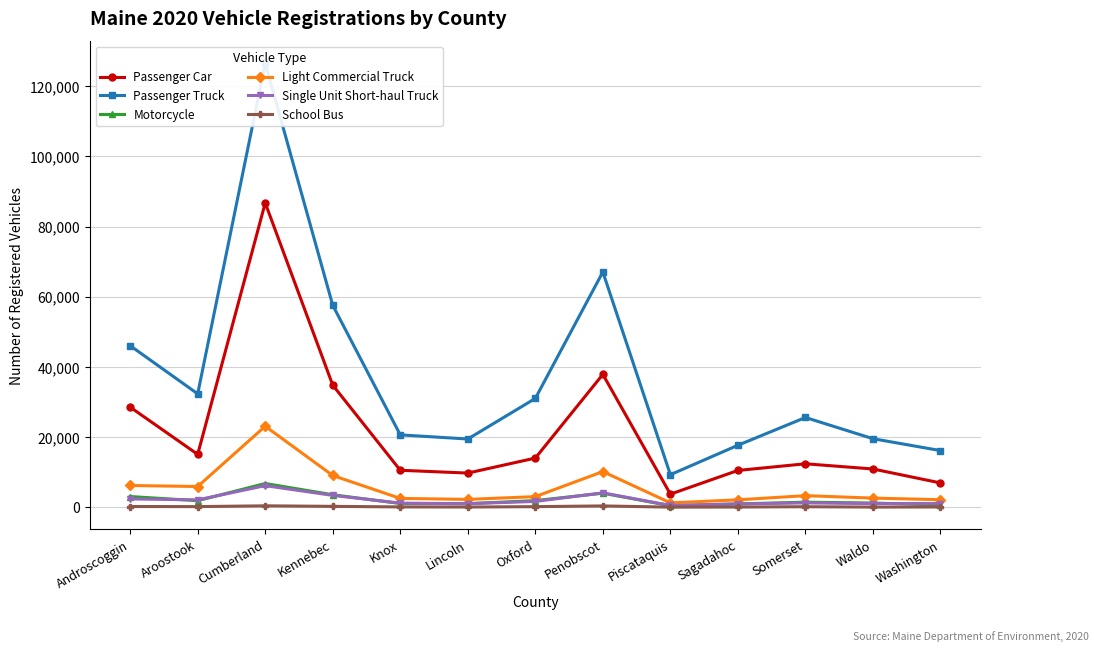

True or false: Motorcycle and School Bus intersect in this chart.

False